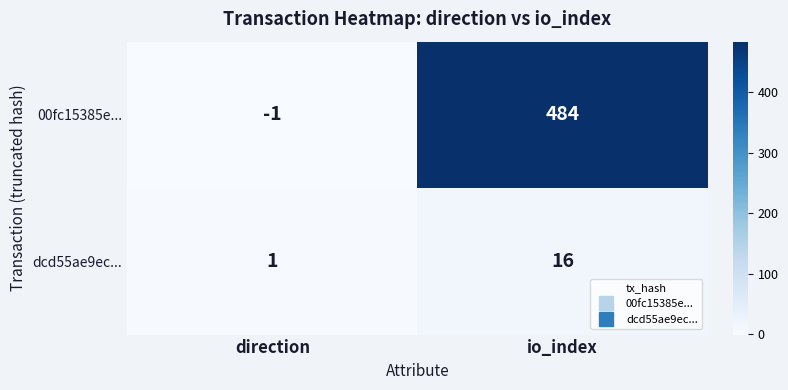

At io_index, list the series in order from smallest to largest.

dcd55ae9ec..., 00fc15385e...